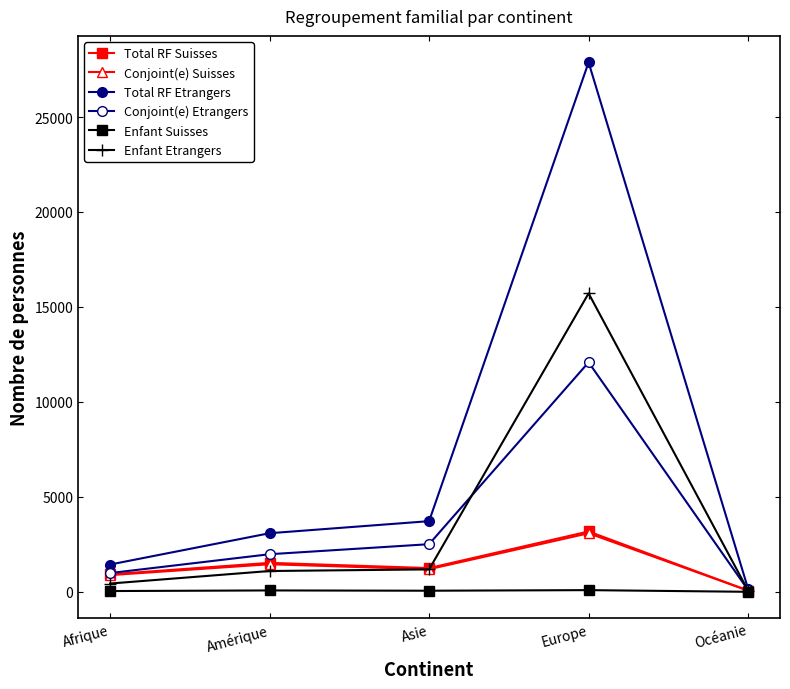

What is the difference between the maximum and minimum values in the Conjoint(e) Etrangers series?

11991